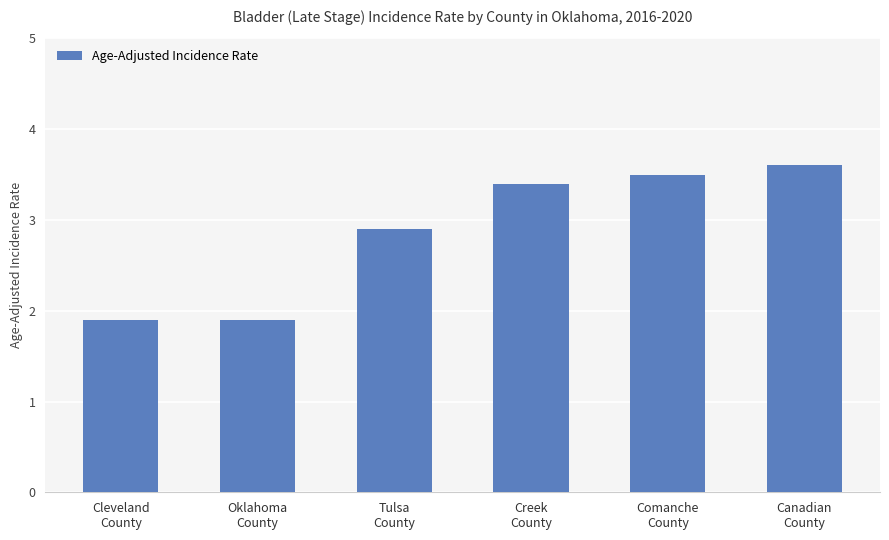

Approximately how many times larger is the value at Canadian
County compared to Tulsa
County?

1.2